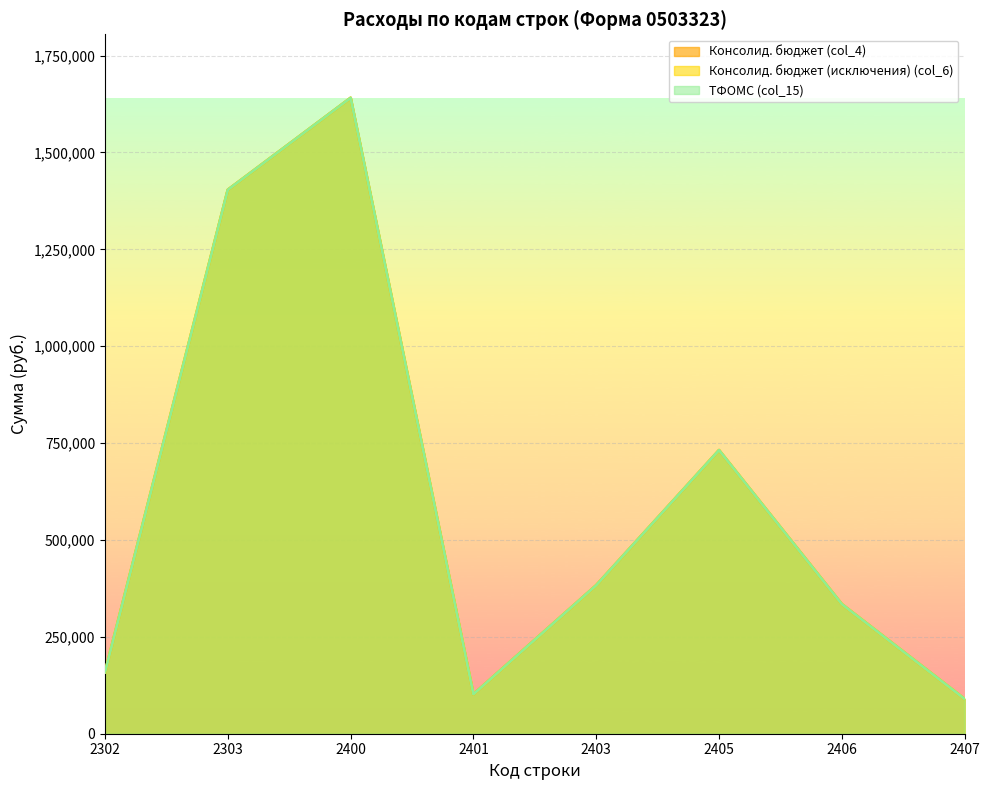

What is the sum of all ТФОМС (col_15) values?

4844418.3